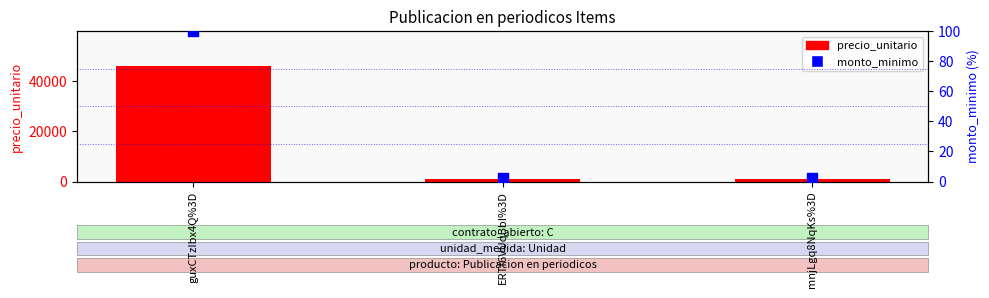

Is the value of monto_minimo at mnjLgq8NqKs%3D greater than the value of precio_unitario at guxCTzIbx4Q%3D?

No